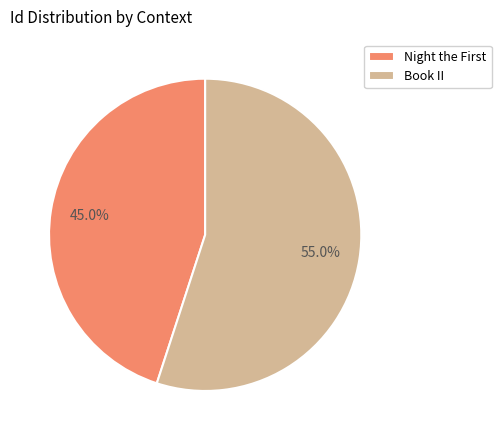

To the nearest percent, what percentage of the pie is Book II?

55%